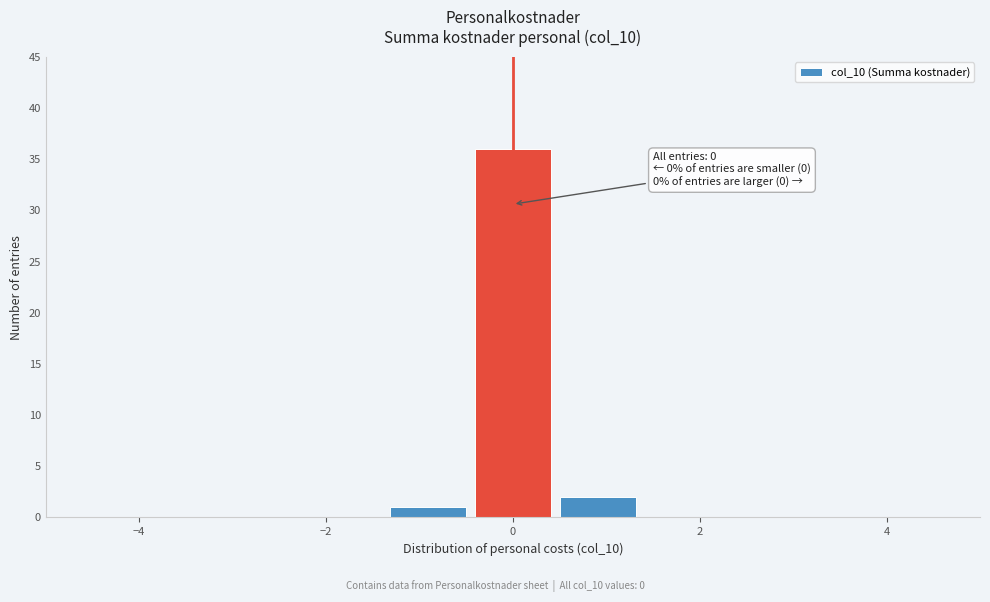

Over which range of the x-axis is the bar tallest?

-0.4 to 0.4